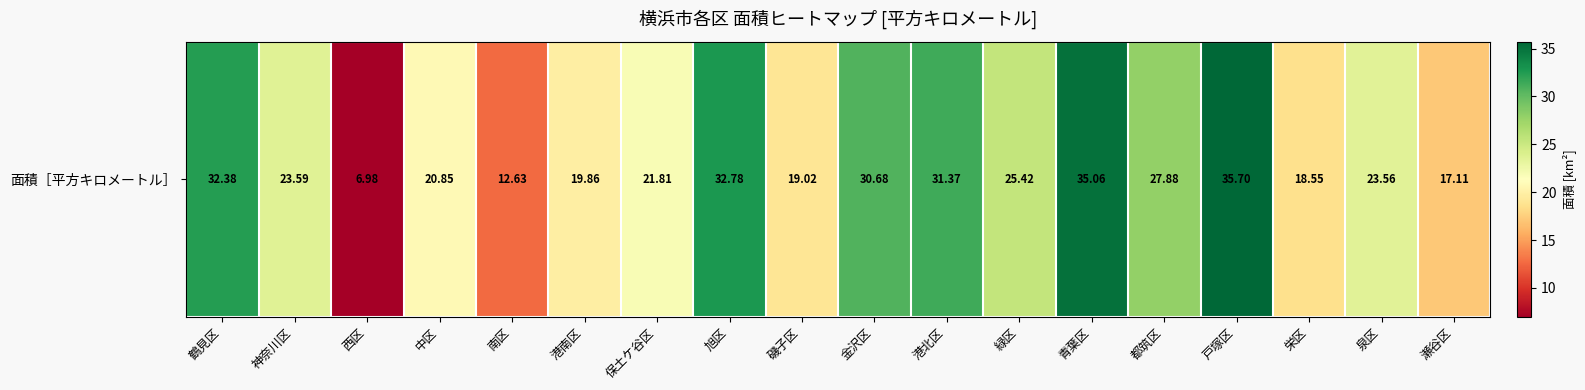

Is it true that the value at 泉区 is 23.6?

True